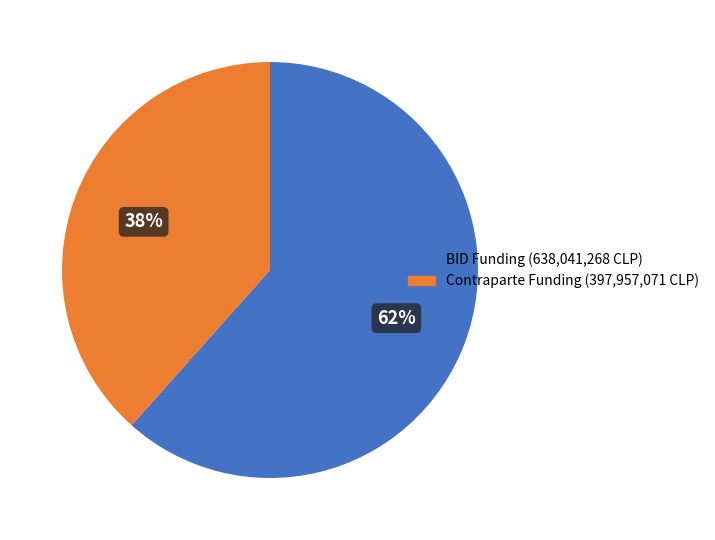

Does any single category account for the majority?

Yes